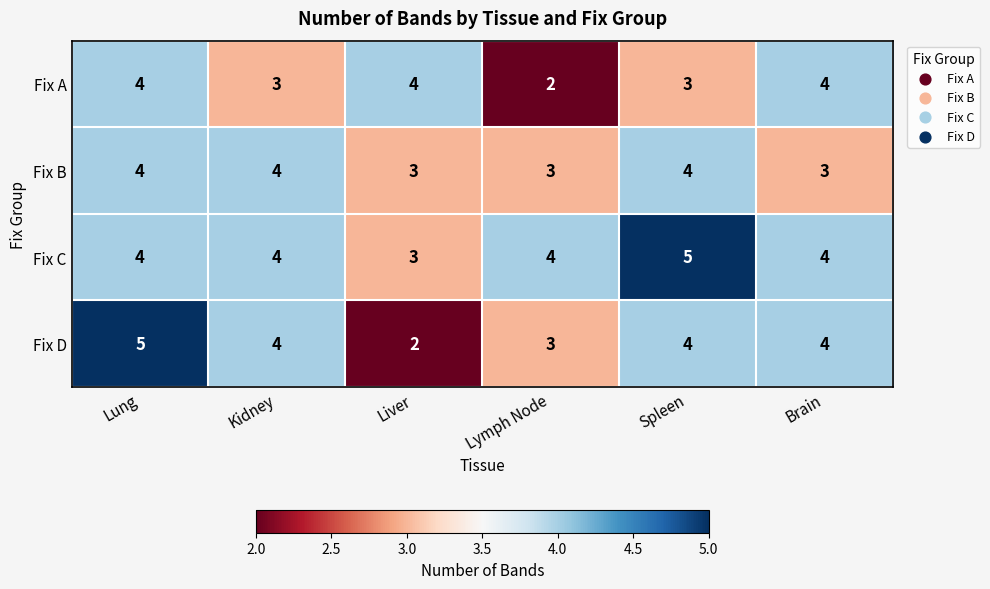

The value of Fix B at Liver is 3. True or false?

True